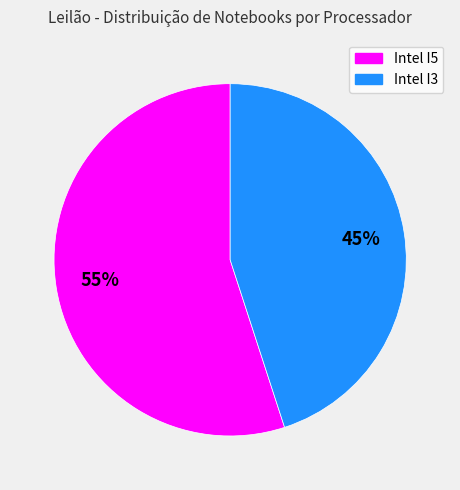

Combined, do Intel I3 and Intel I5 account for over 50%?

Yes